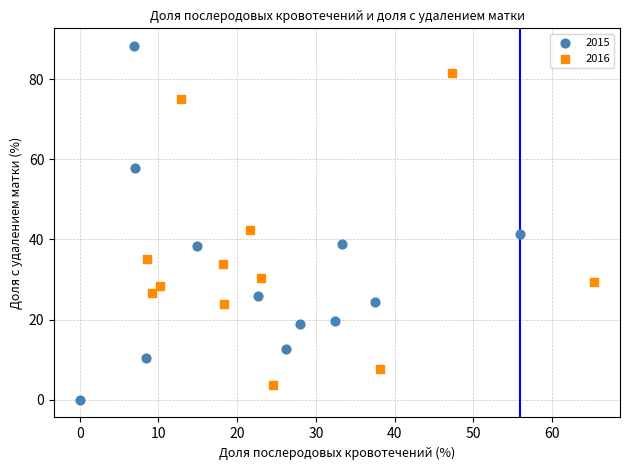

Which series reaches the maximum Y coordinate?

2015